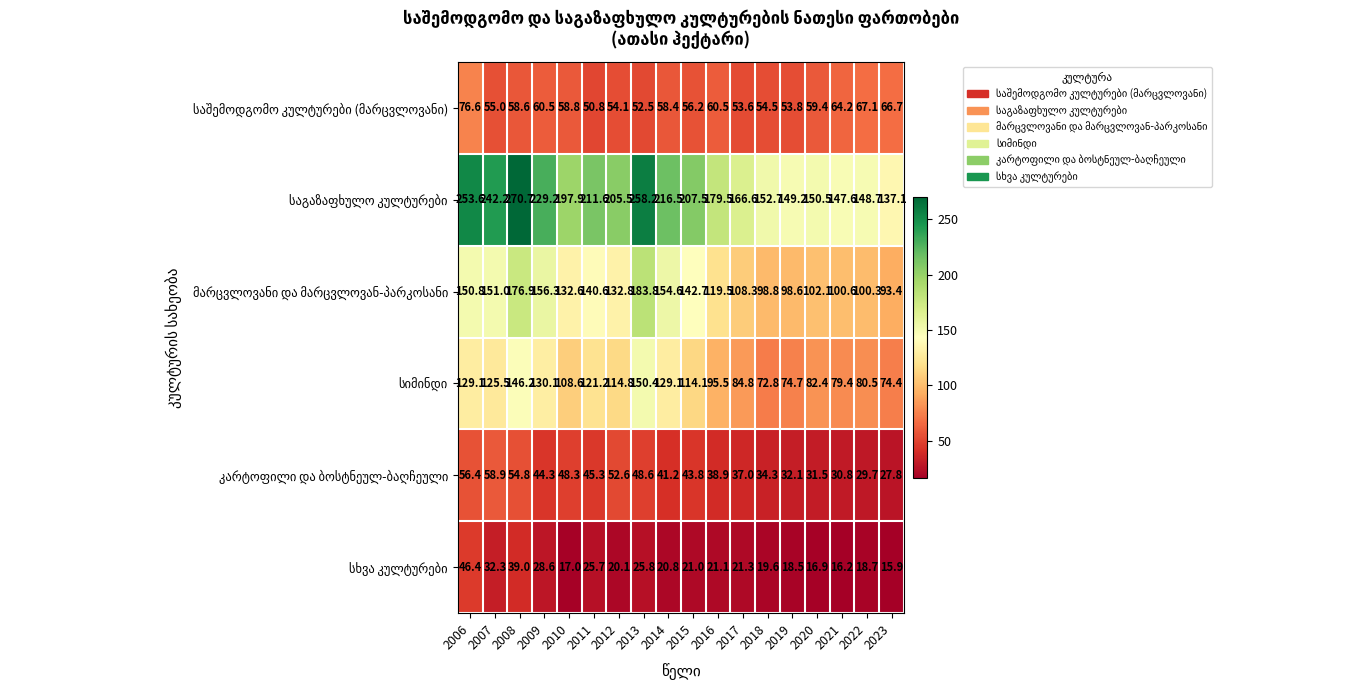

What is the total value across all series at 2006?

712.9